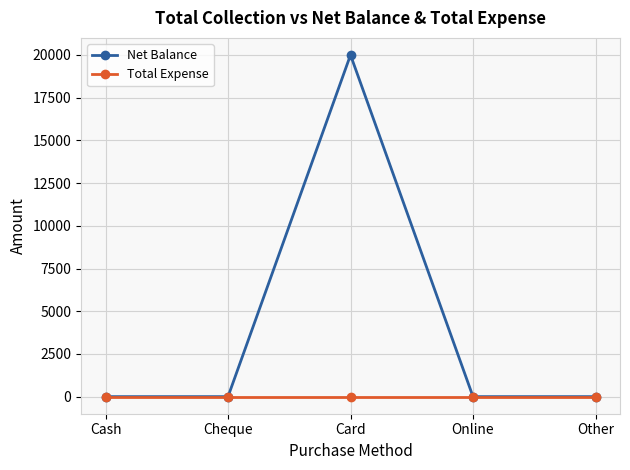

What position from the left is Cash?

1